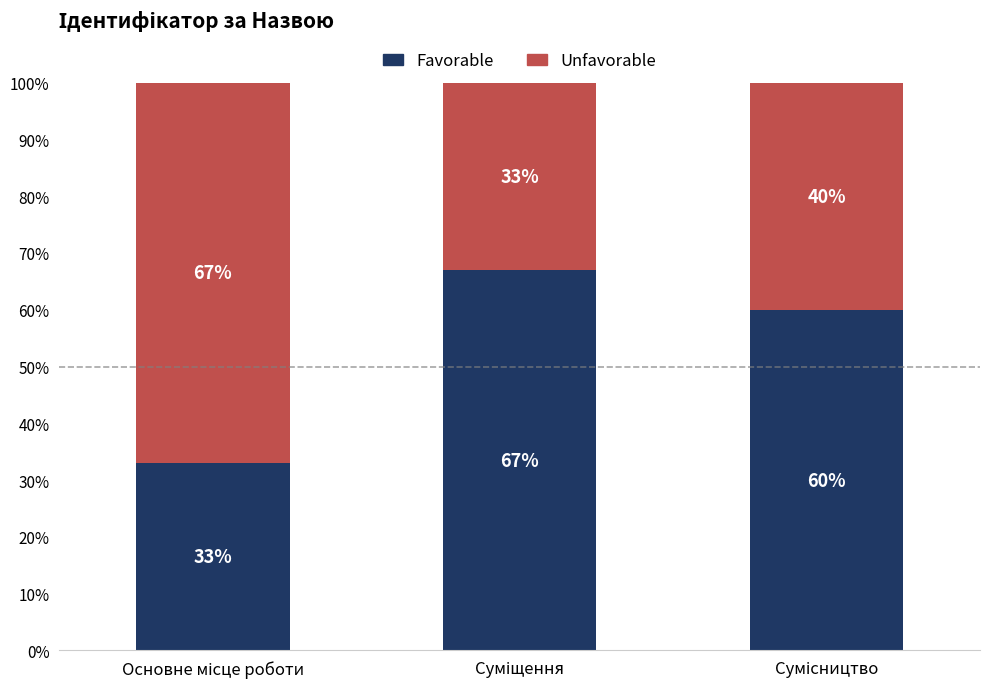

What is the sum of all Favorable values?

160